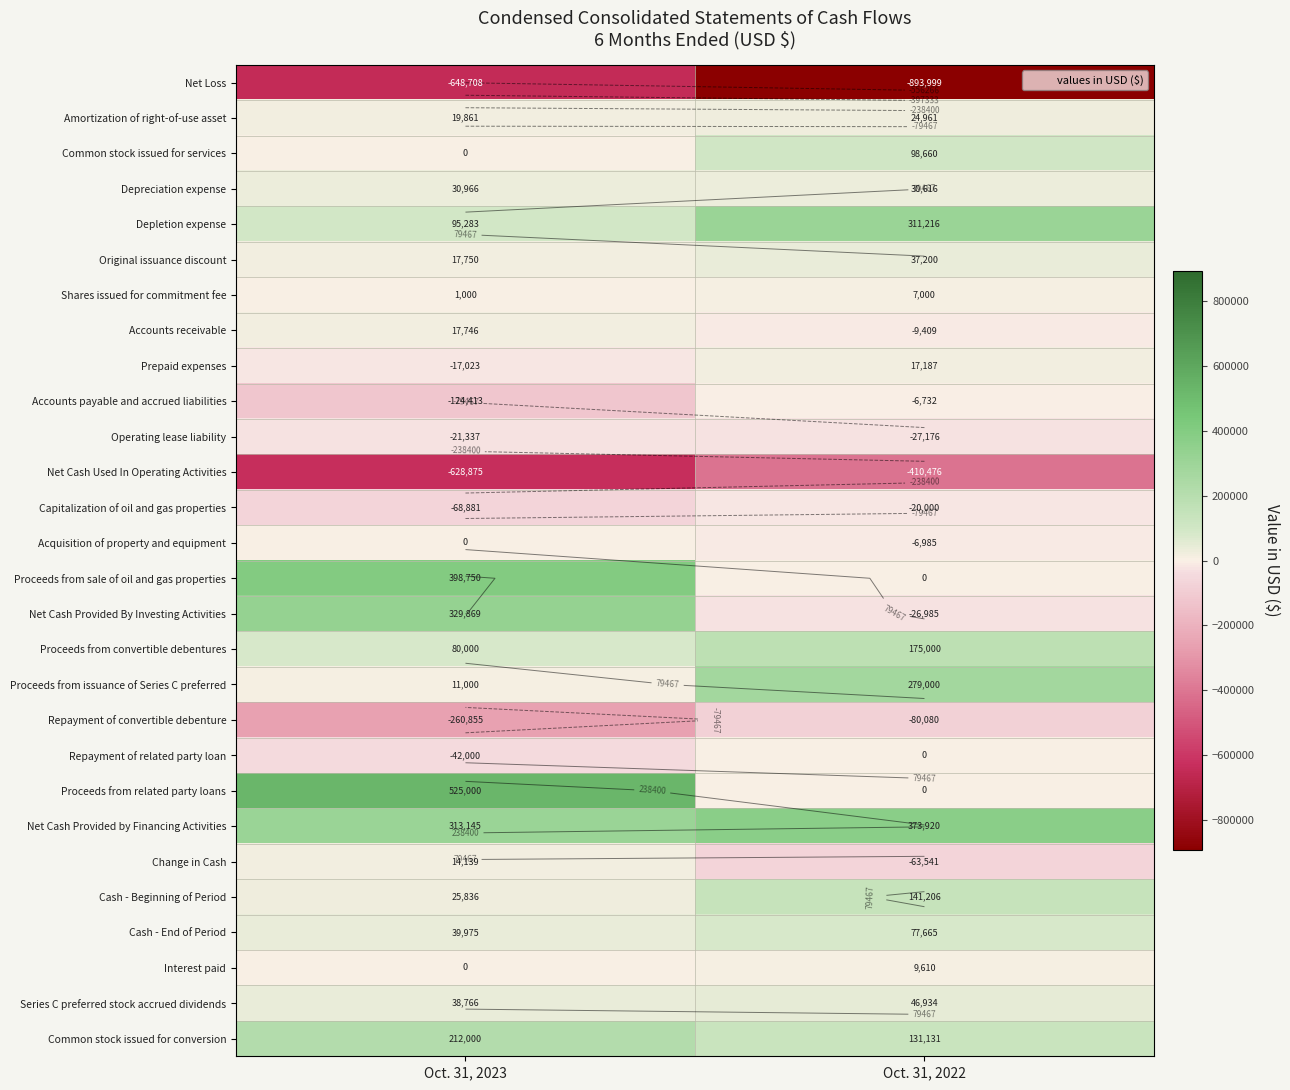

What is the approximate value of Depreciation expense at Oct. 31, 2022?

30616